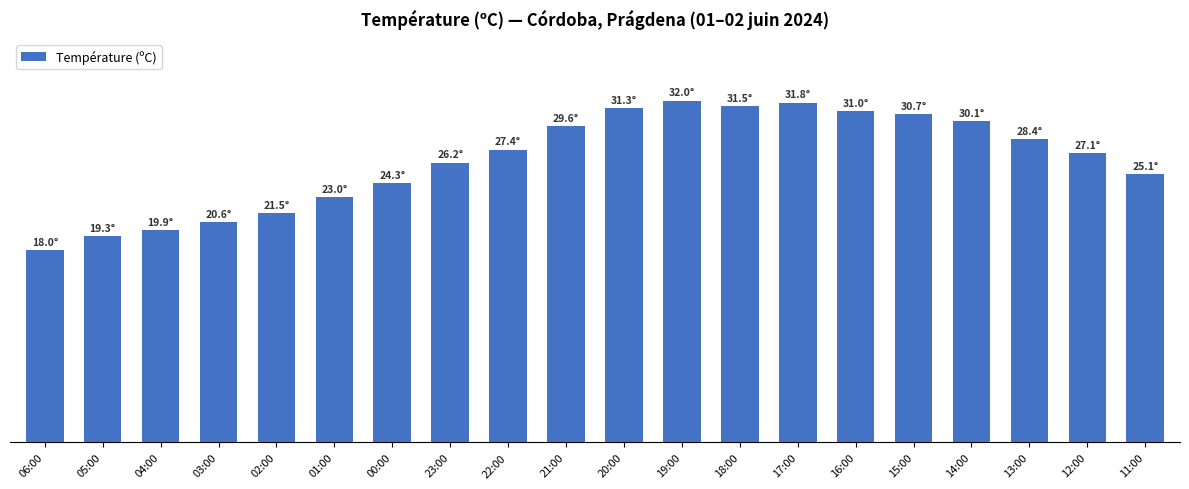

Between 01:00 and 19:00, which is larger?

19:00